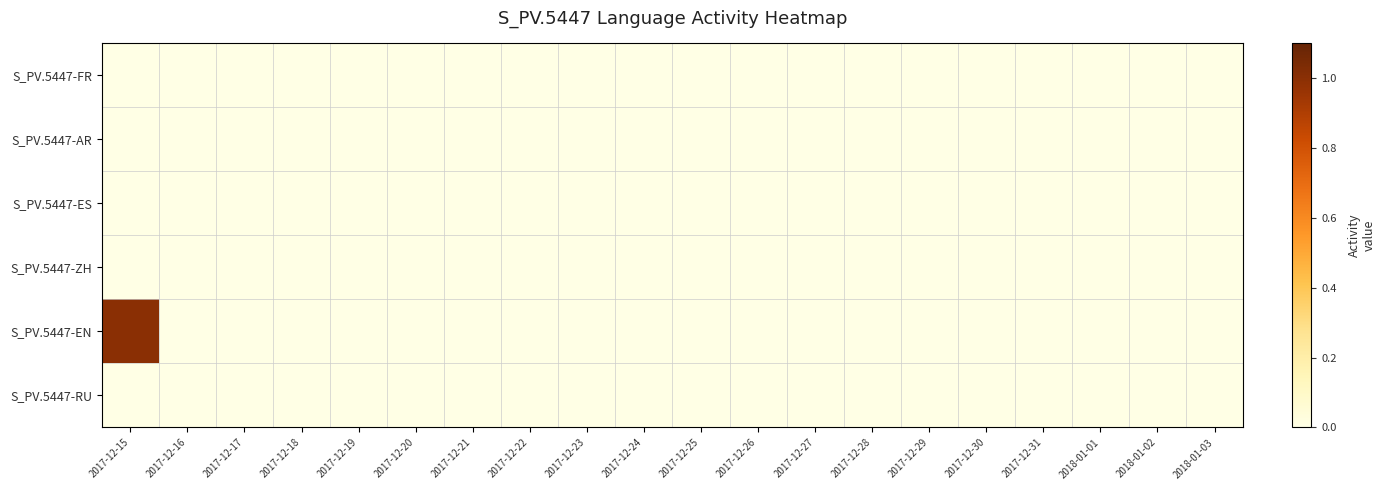

At how many categories does at least one series exceed 0?

20